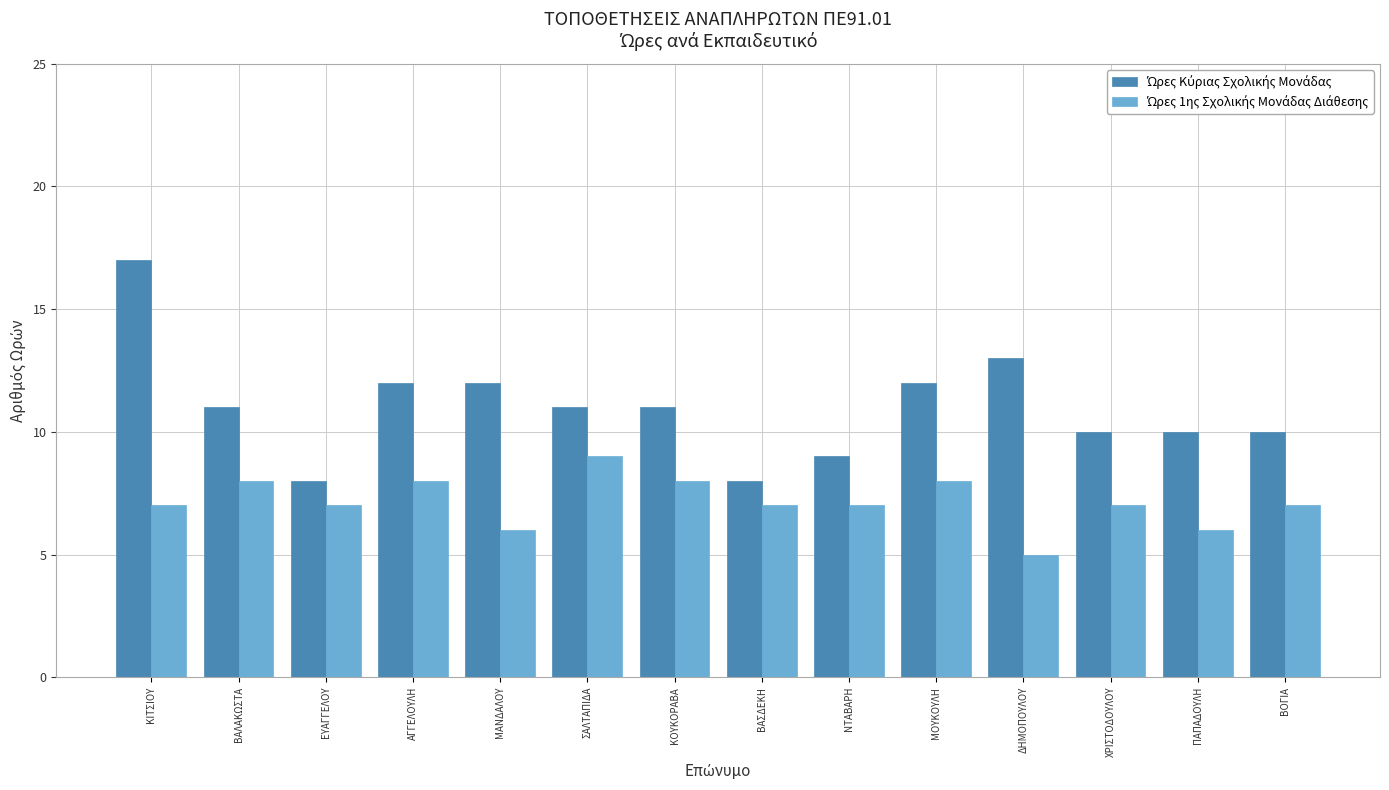

What is the spread (max minus min) of values at ΚΟΥΚΟΡΑΒΑ?

3